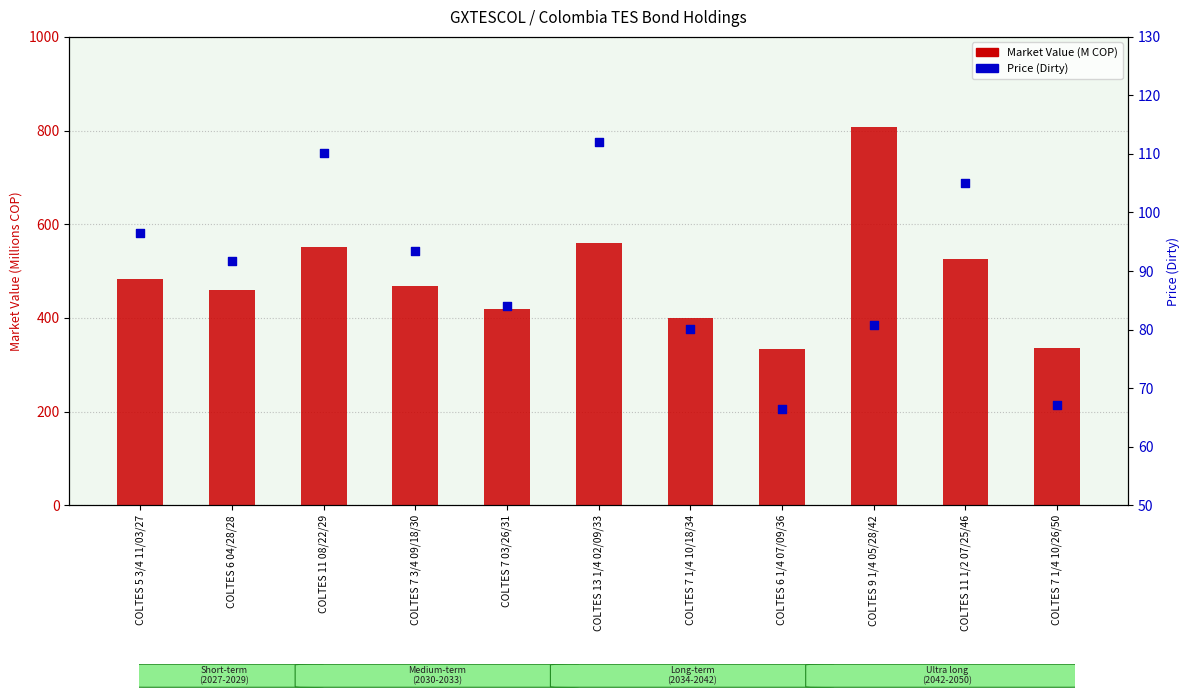

Is the value of Price (Dirty) at COLTES 11 08/22/29 greater than the value of Market Value (M COP) at COLTES 5 3/4 11/03/27?

No